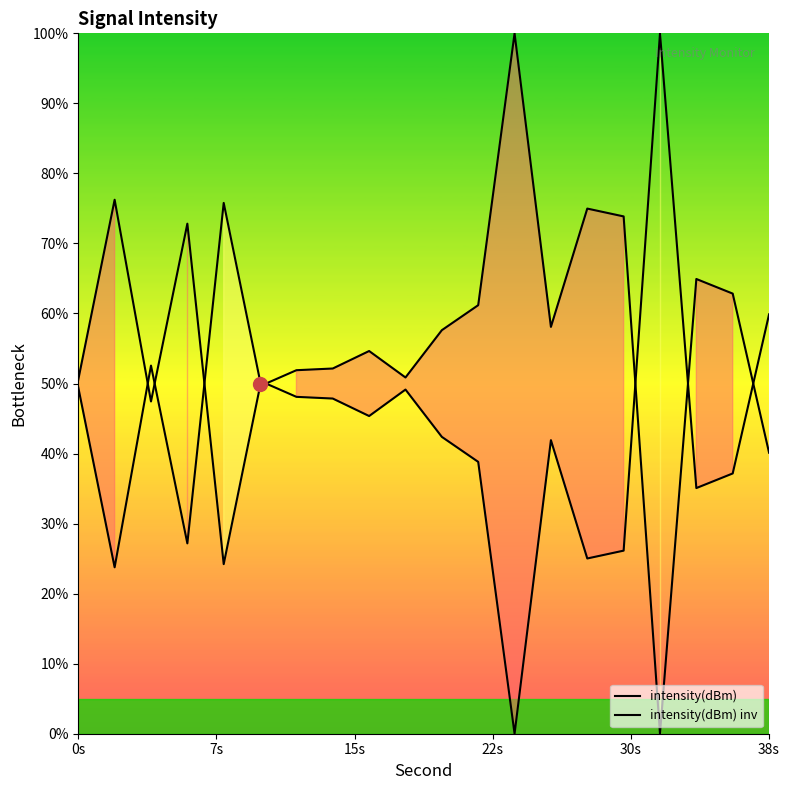

List the series in order of their overall mean, lowest first.

intensity(dBm) inv, intensity(dBm)